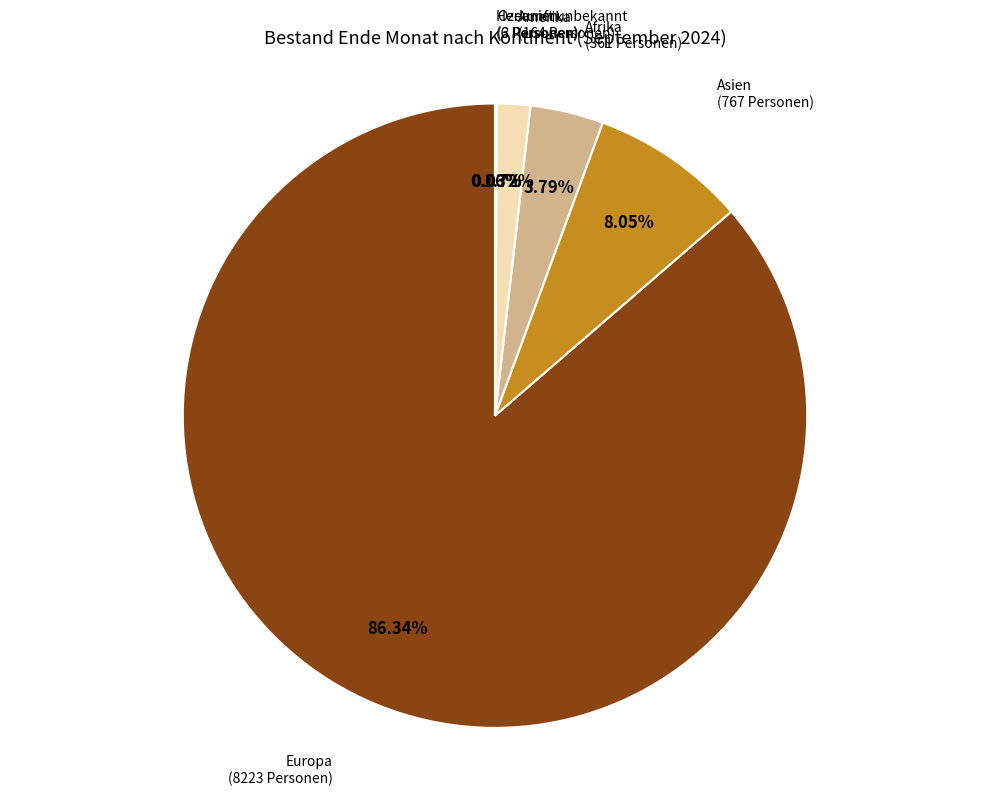

Is Amerika the majority of the pie?

No